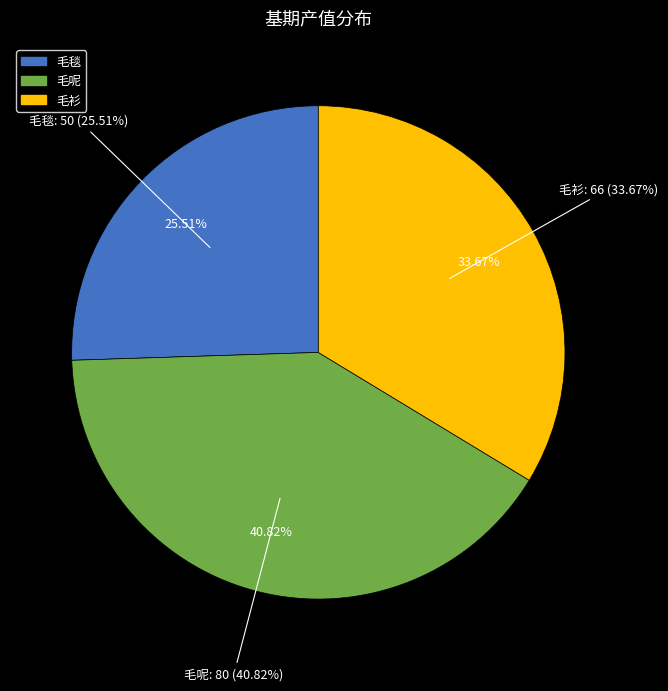

Between 毛衫 and 毛毯, which is larger?

毛衫